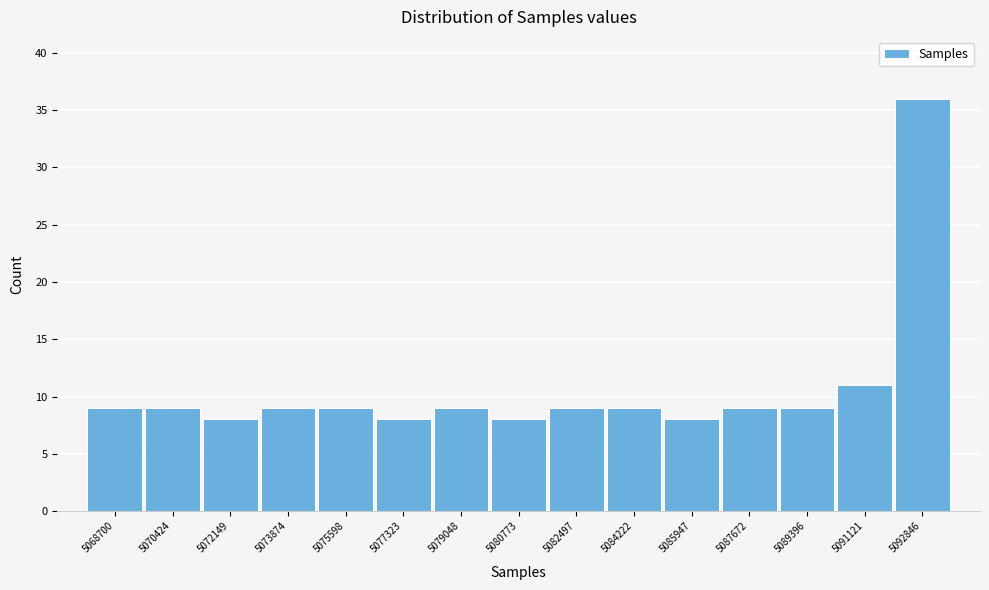

Reading right to left, list all the values displayed in this chart.

36	11	9	9	8	9	9	8	9	8	9	9	8	9	9